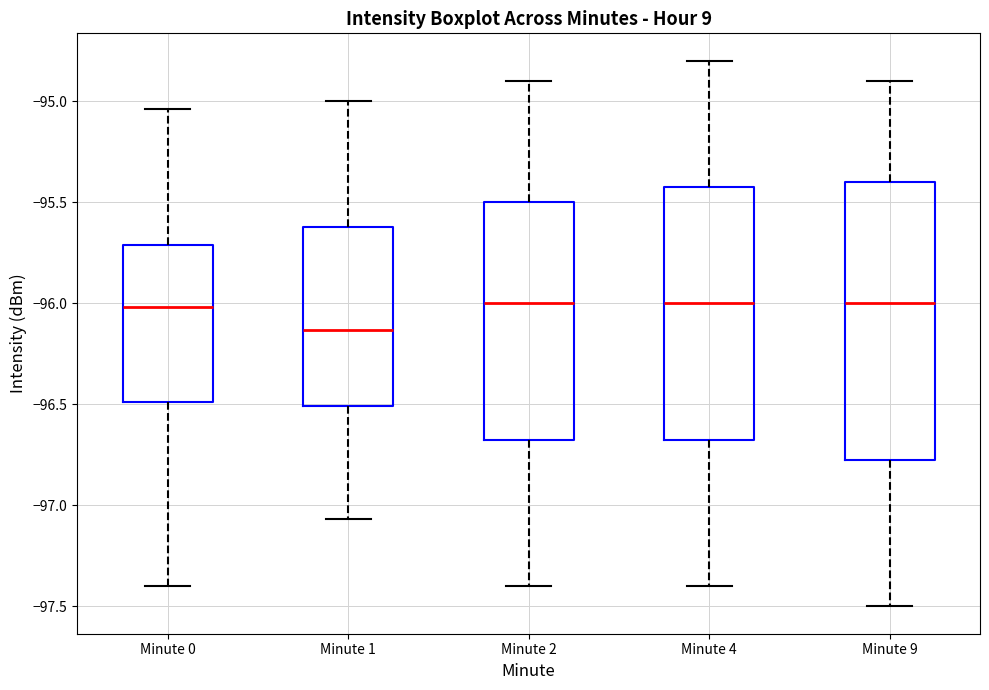

Reading left to right, transcribe this box plot: for each box, give where its median line is, the range the box spans, and where its two whiskers end, as read against the y-axis. The values are not printed on the chart, so give them approximately, as read against the axis.

Minute 0: median -96.00, box -96.50 to -95.70, whiskers -97.40 to -95.05
Minute 1: median -96.15, box -96.50 to -95.60, whiskers -97.05 to -95.00
Minute 2: median -96.00, box -96.65 to -95.50, whiskers -97.40 to -94.90
Minute 4: median -96.00, box -96.65 to -95.40, whiskers -97.40 to -94.80
Minute 9: median -96.00, box -96.75 to -95.40, whiskers -97.50 to -94.90